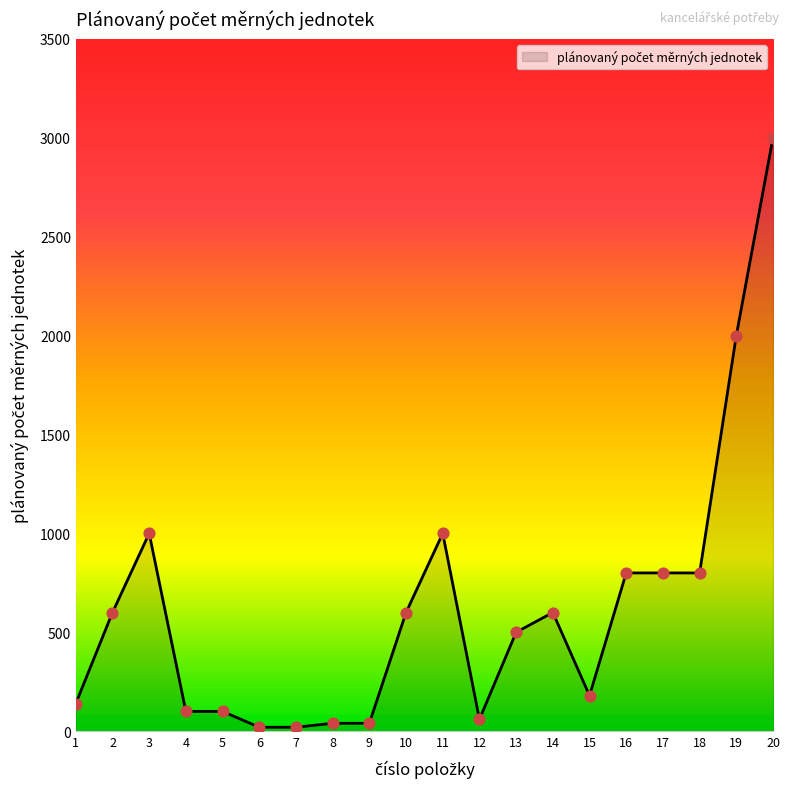

Between 2 and 19, which is larger?

19